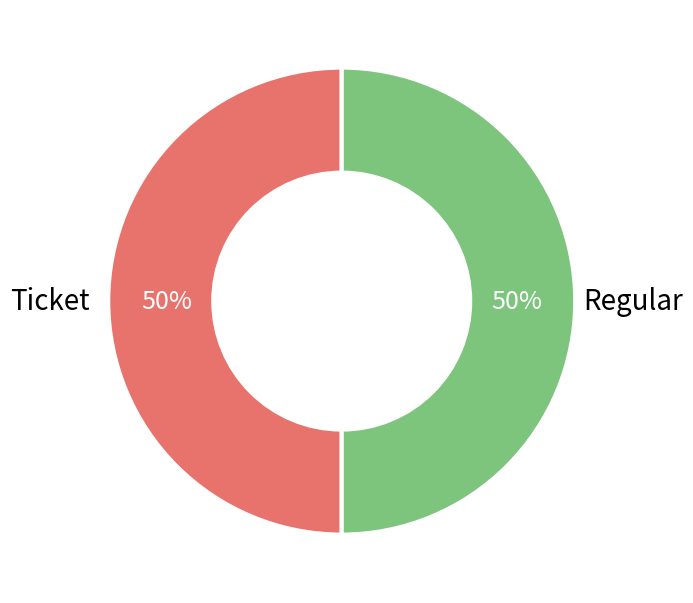

Do Ticket and Regular together represent more than half of the pie?

Yes